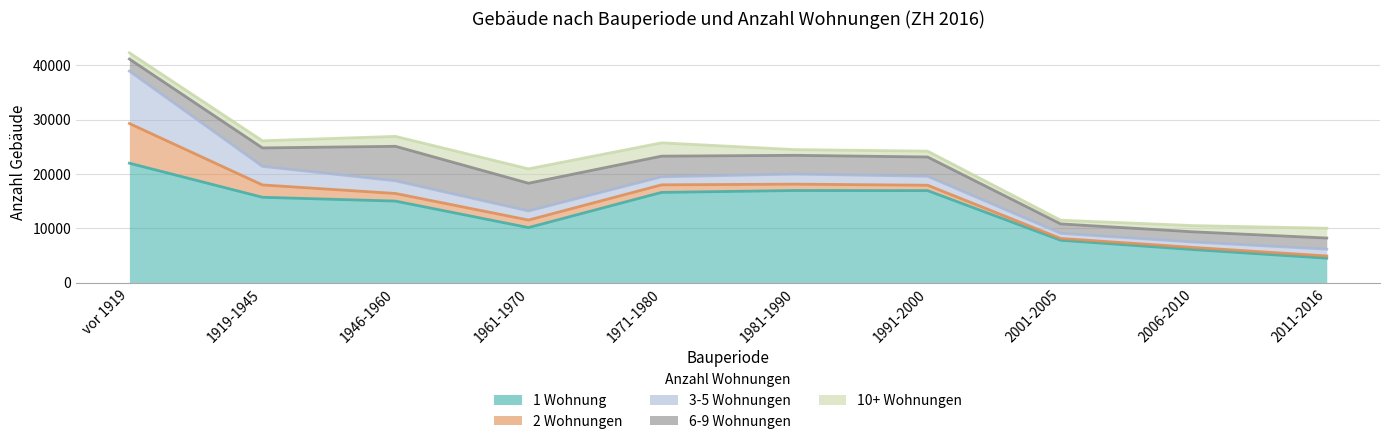

What is the difference between the maximum and minimum values in the 6-9 Wohnungen series?

4612